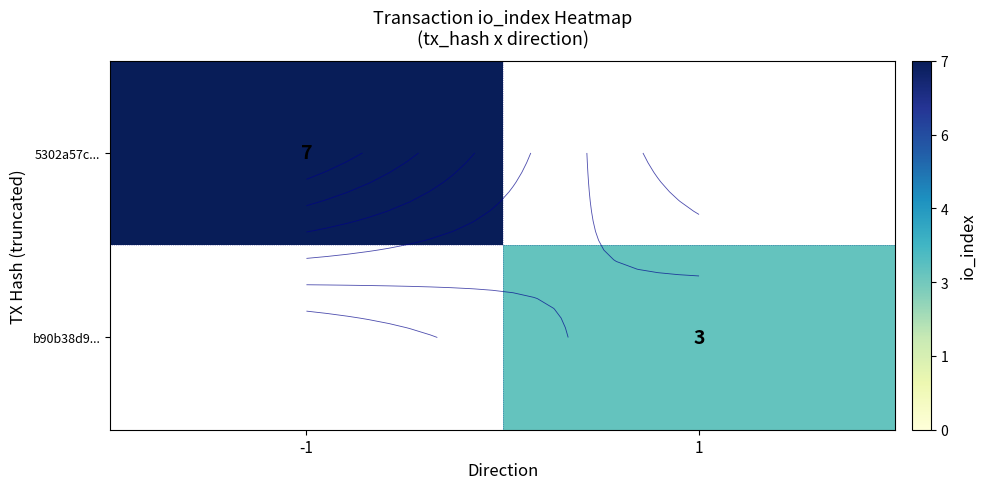

Which series has the largest range (max minus min)?

5302a57c...